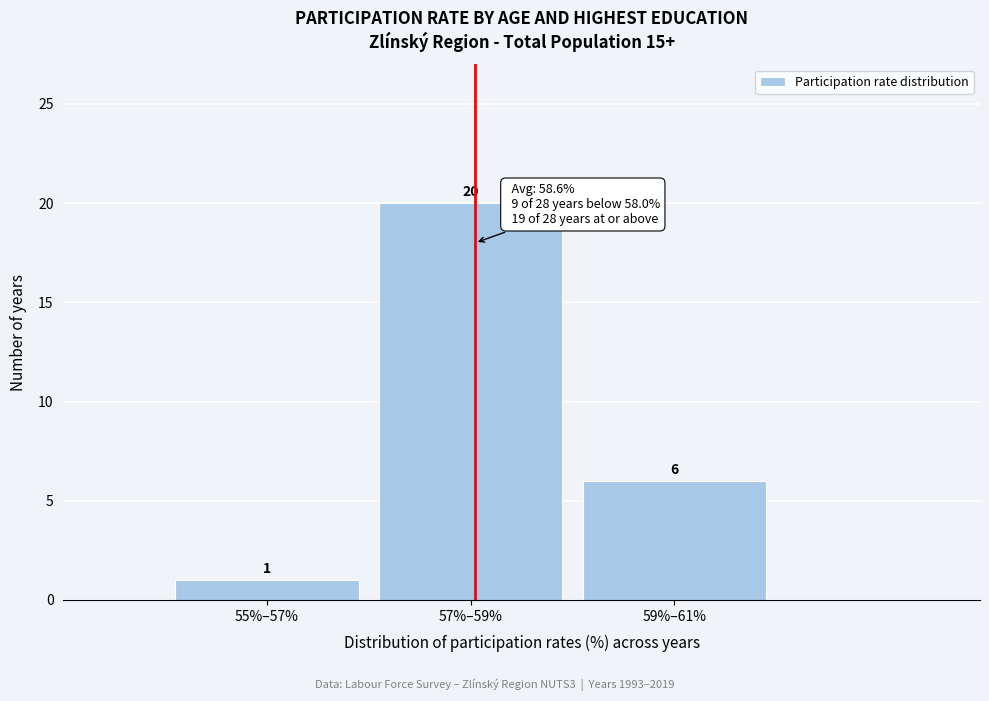

Reading left to right, extract all data points from this chart.

55%–57%=1	57%–59%=20	59%–61%=6